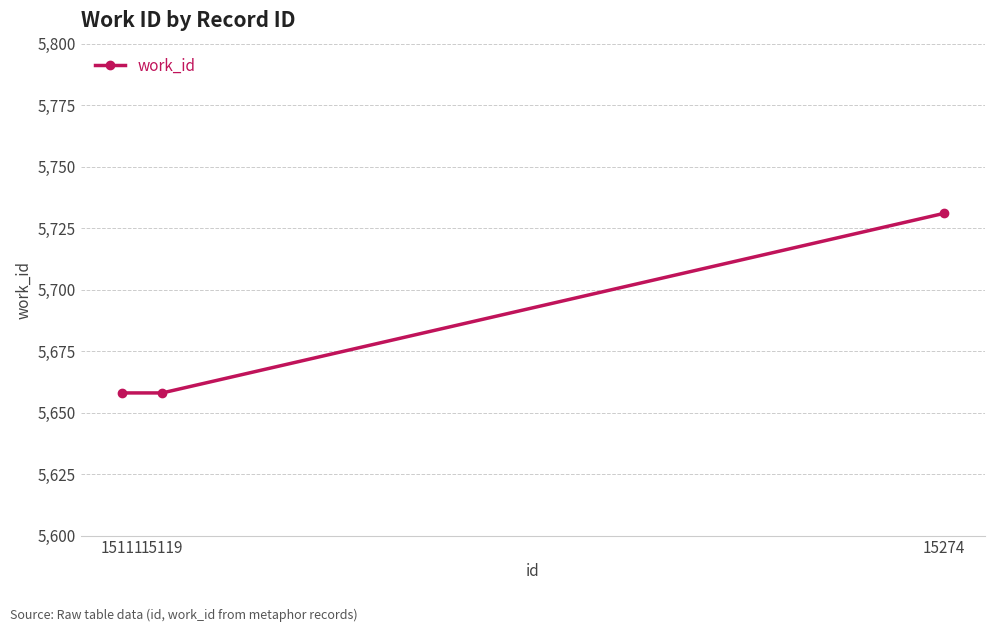

Count the number of data series in this chart.

1